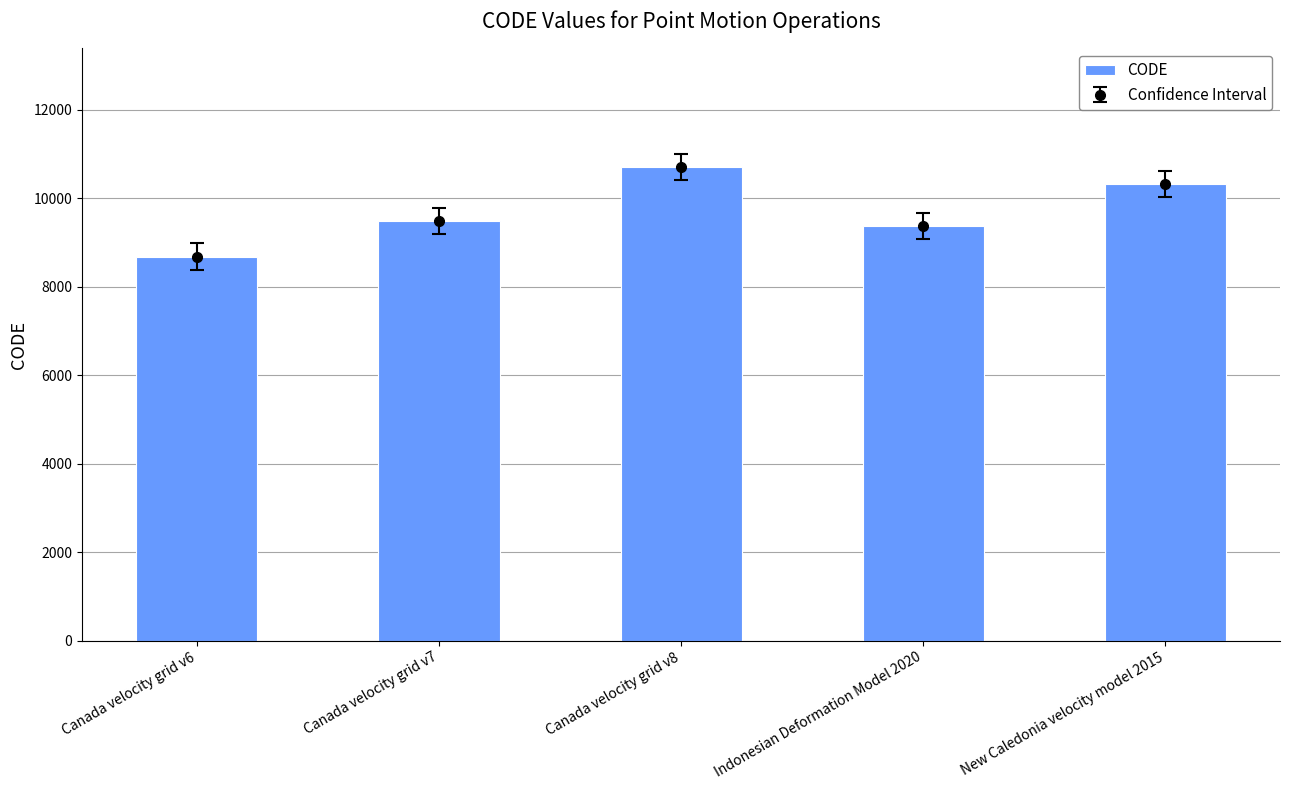

True or false: the data shows 16738 at Canada velocity grid v7.

False